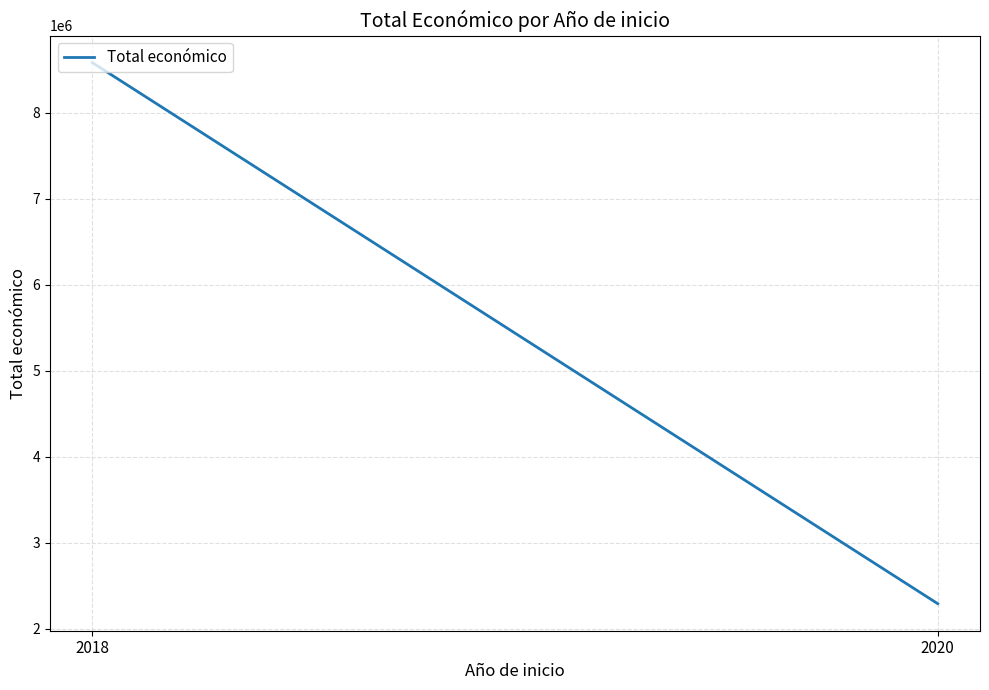

Reading left to right, transcribe all the data shown in this chart.

8579899	2291942